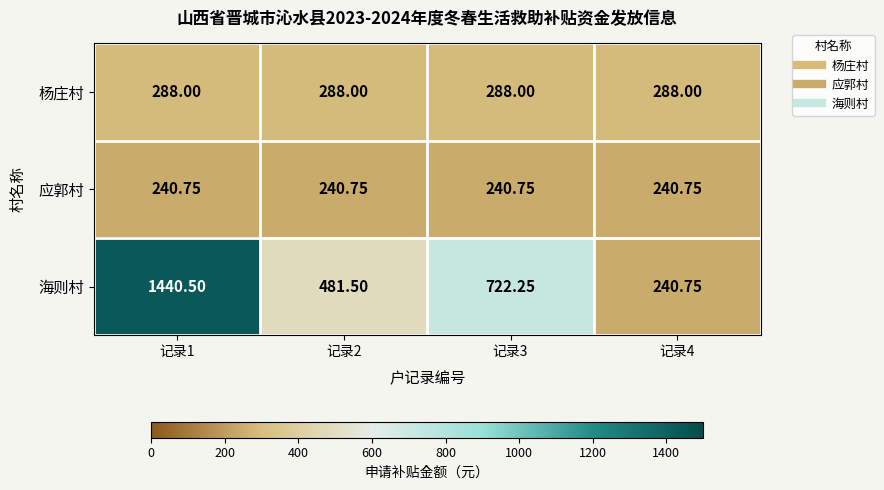

At 记录2, list the series in order from largest to smallest.

海则村, 杨庄村, 应郭村